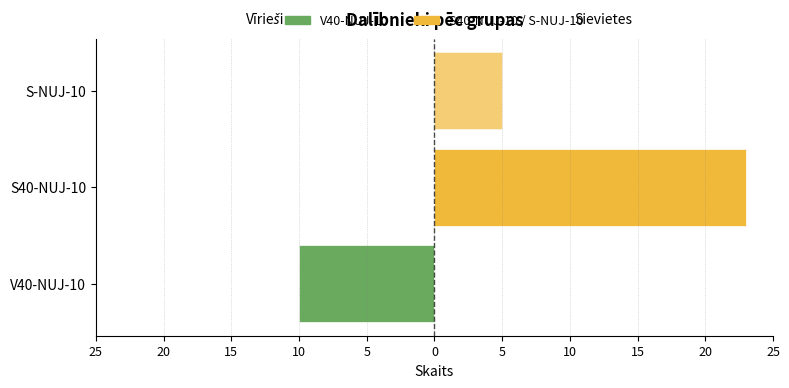

List the series in order of their peak value, highest first.

S40-NUJ-10, S-NUJ-10, V40-NUJ-10